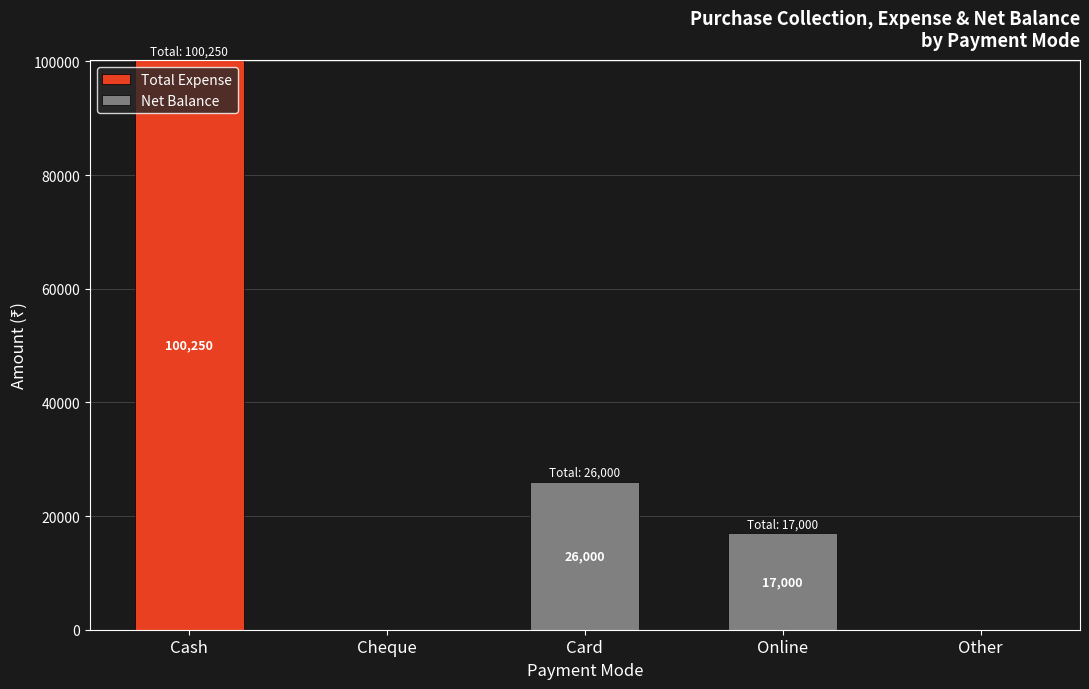

Does the chart contain stacked bars?

Yes